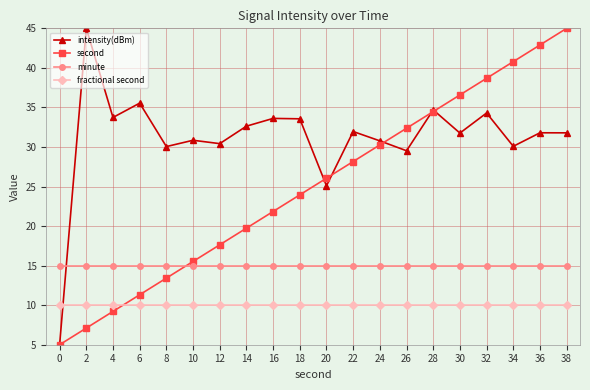

Is the value of fractional second at 18 greater than the value of minute at 36?

No